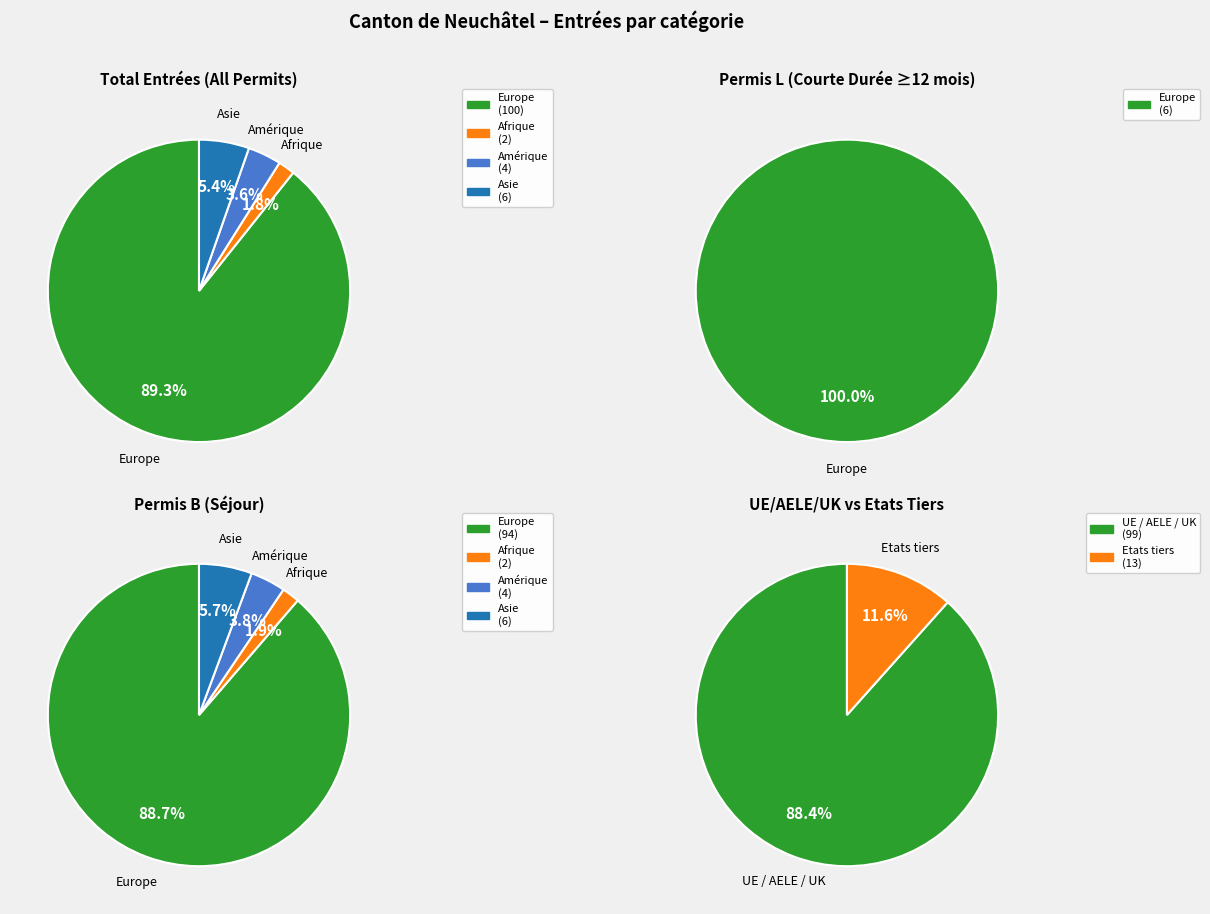

Which slice represents more than half of the pie?

Europe